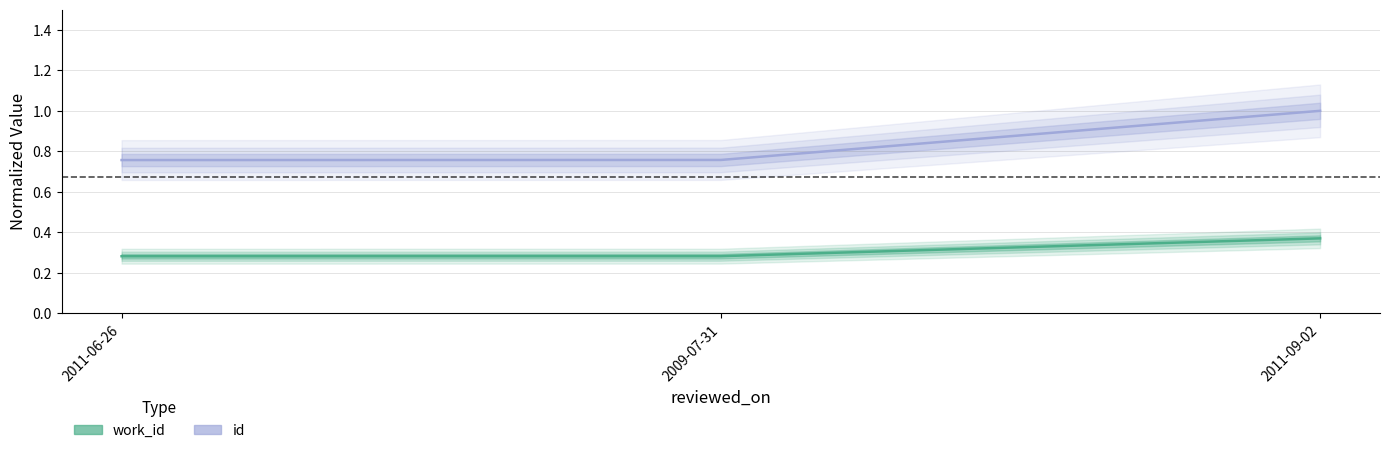

Is this an area chart (filled region under the line)?

No